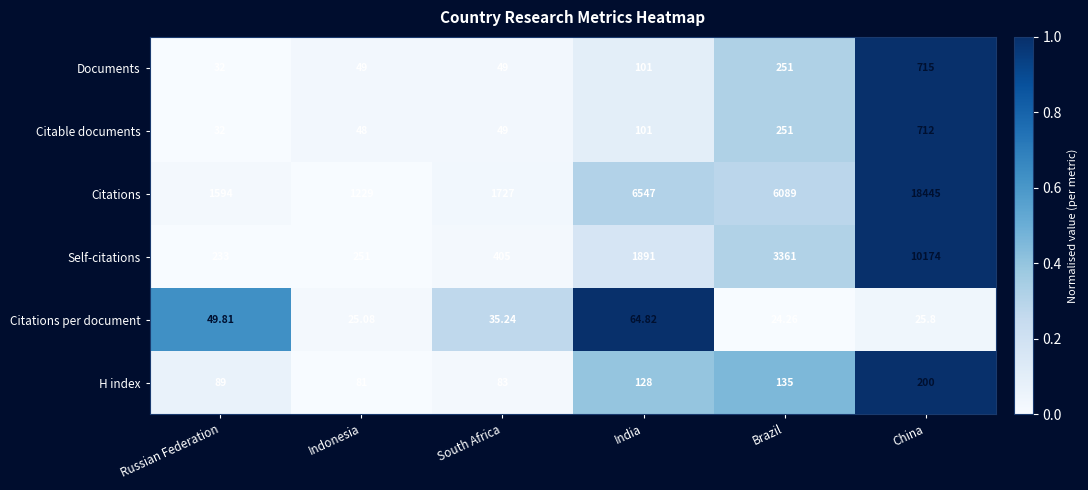

At which category is the sum across all series the highest?

China